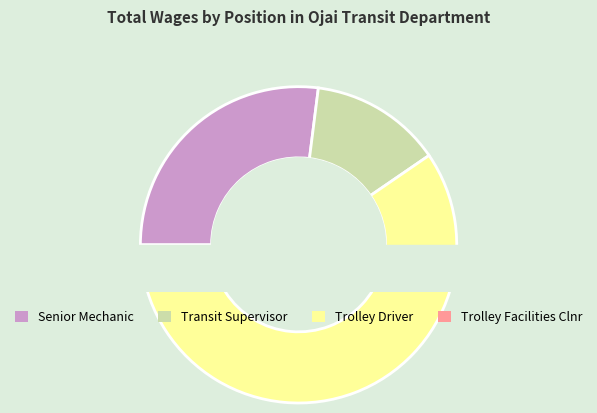

Rank the categories by value from lowest to highest.

Trolley Facilities Clnr, Transit Supervisor, Senior Mechanic, Trolley Driver